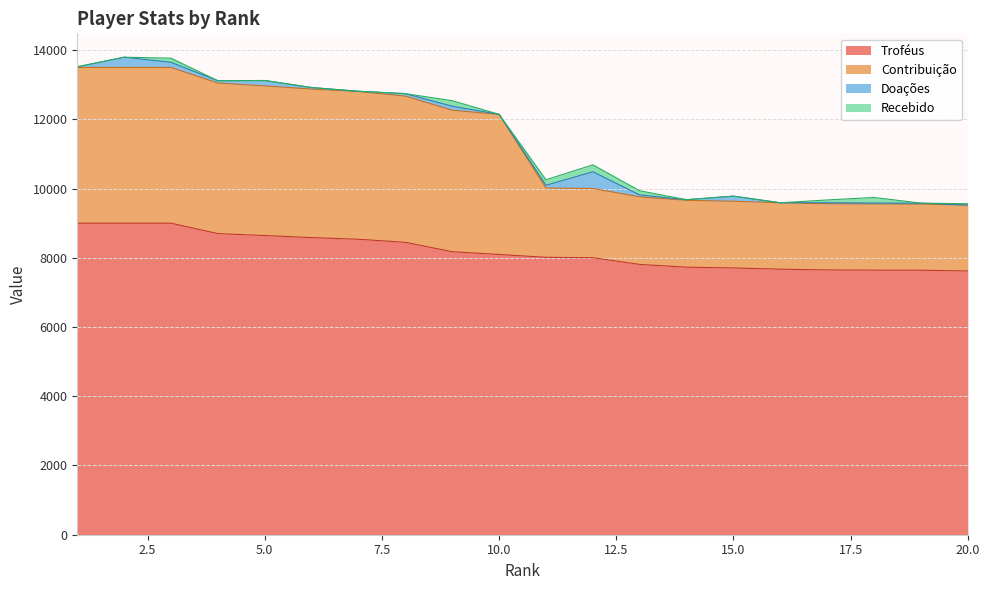

Which series has the widest spread of values?

Contribuição